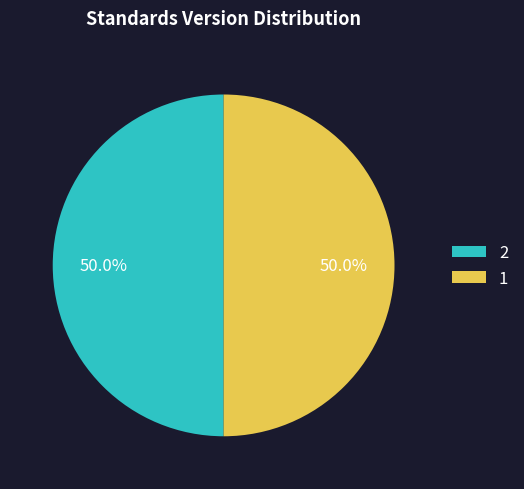

How many segments does this pie chart have?

2